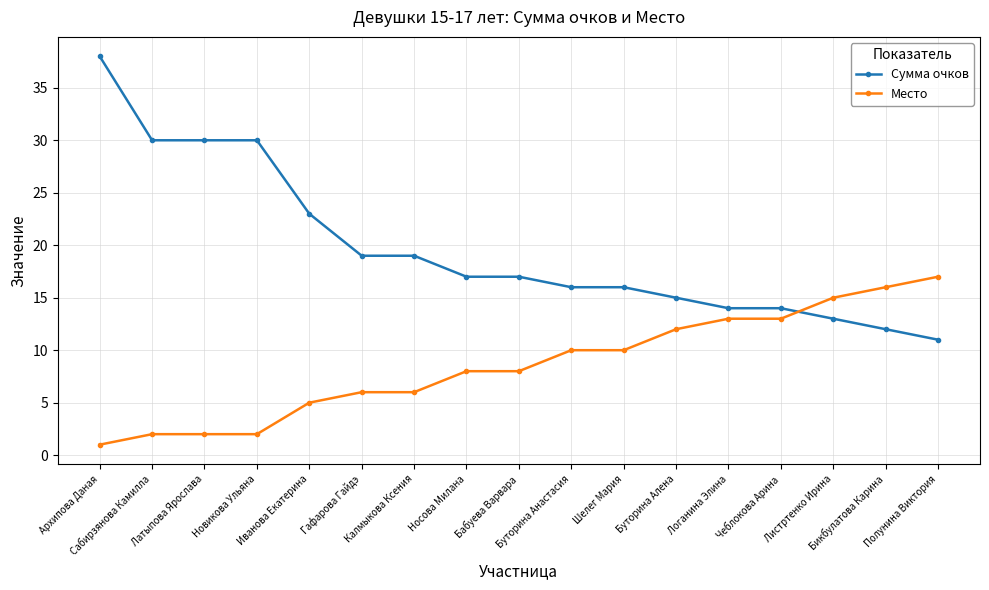

Is it true that Место equals 18 at Шелег Мария?

False